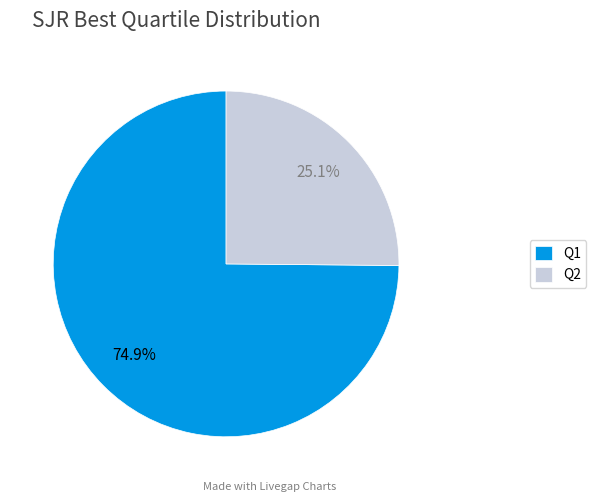

How many segments does this pie chart have?

2